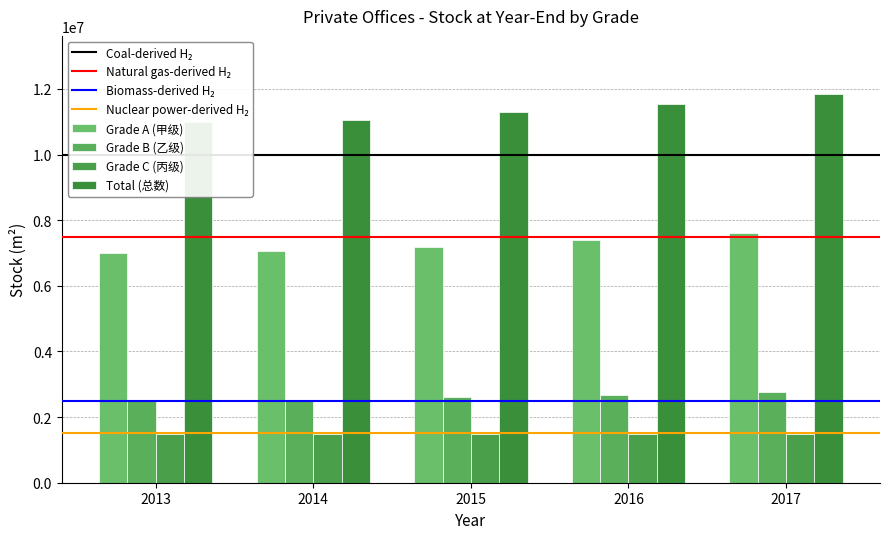

What are all the series names shown in the legend?

Grade A (甲级), Grade B (乙级), Grade C (丙级), Total (总数)